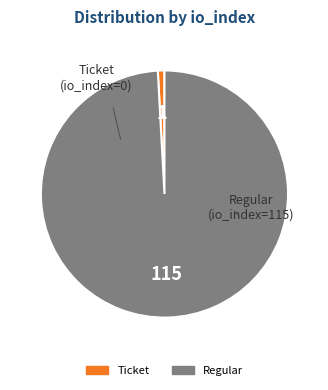

Rank the categories by value from highest to lowest.

Regular (io_index=115), Ticket (io_index=0)